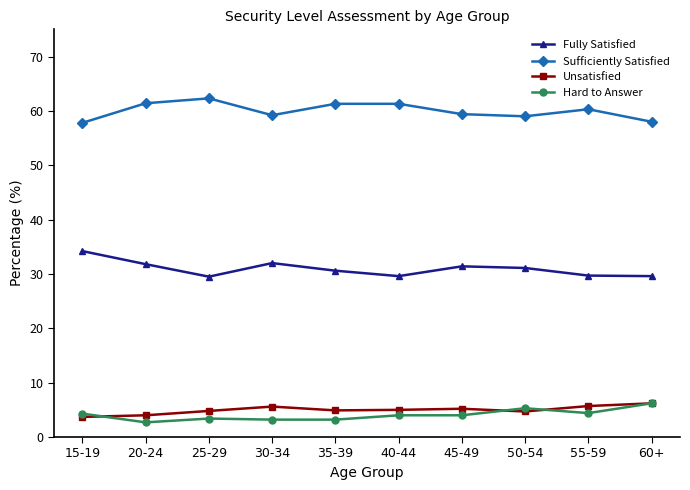

At how many categories does at least one series exceed 35?

10